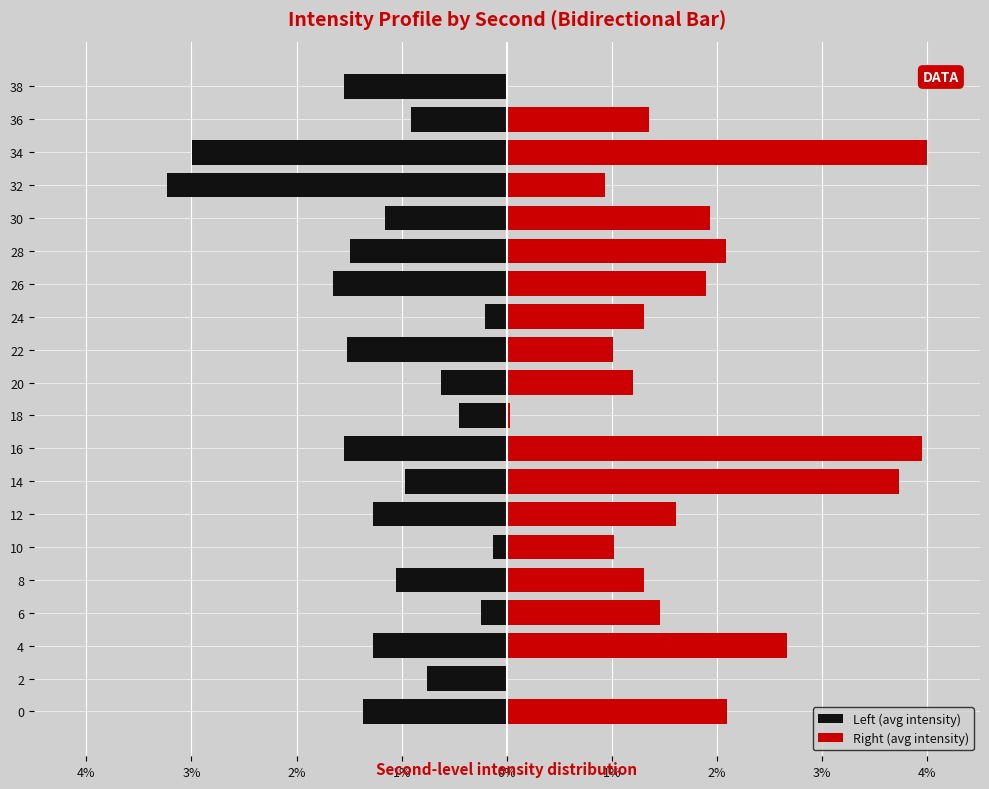

Is the value of Left (avg intensity) at 36 greater than the value of Right (avg intensity) at 34?

No